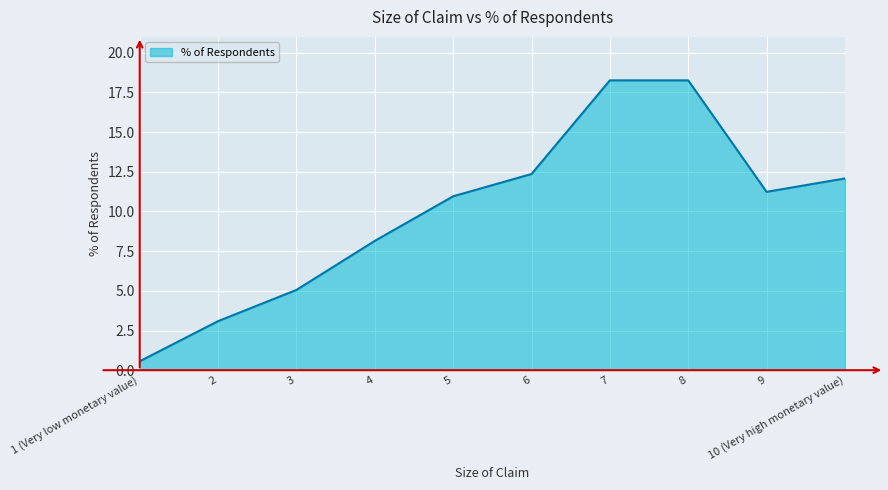

How many lines are shown in the chart?

1